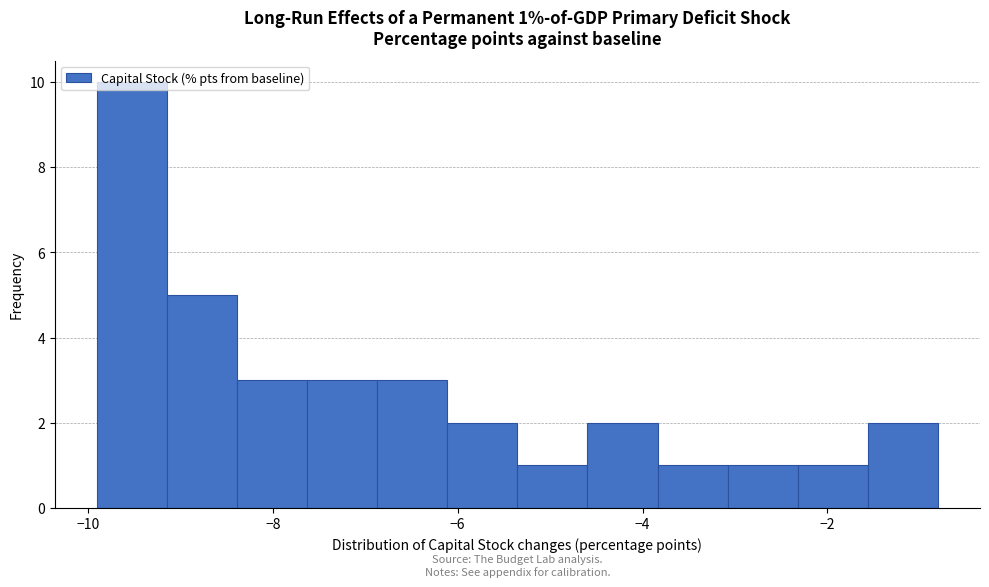

Read against the x-axis, roughly where is the centre of the tallest bar?

-9.6